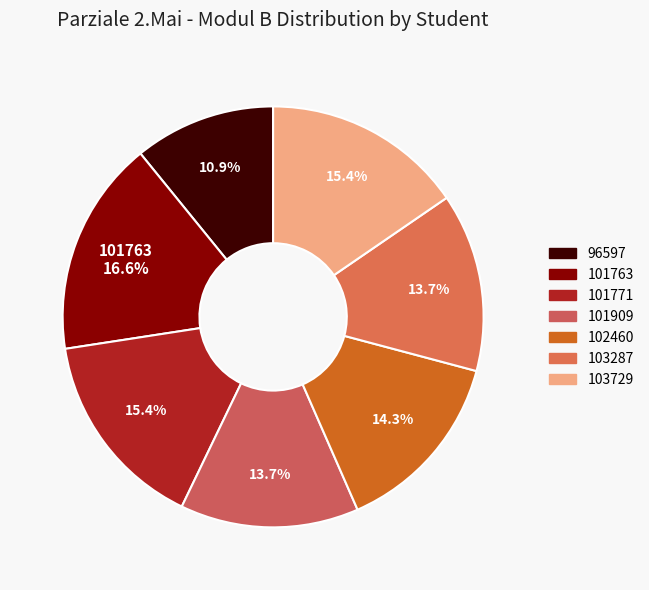

Count the number of slices in the pie.

7